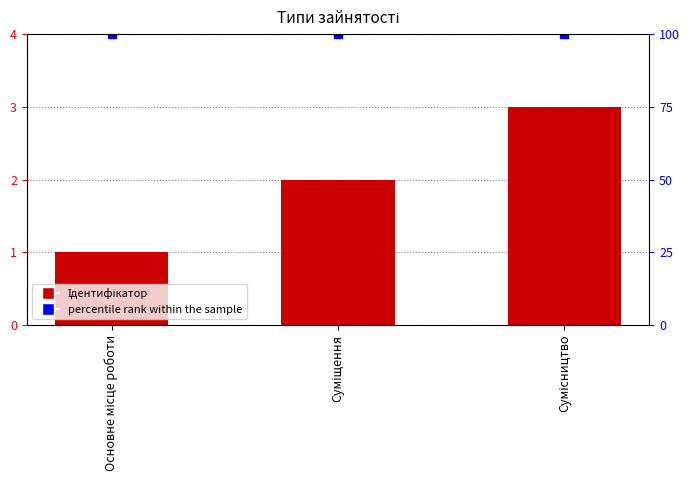

List the labels in order of percentile rank within the sample value, smallest first.

Основне місце роботи, Суміщення, Сумісництво